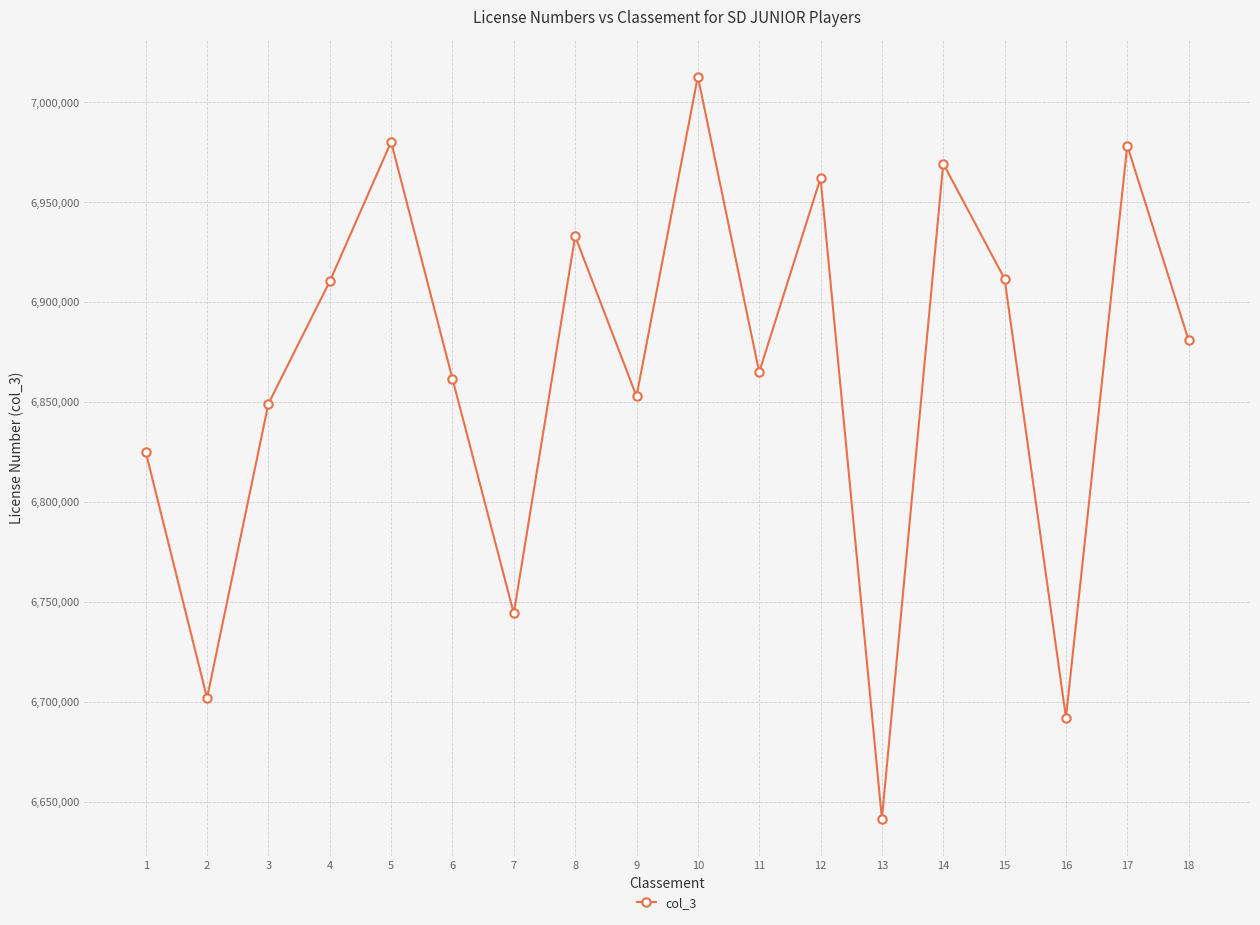

The chart shows a value of 6641426 at 13. True or false?

True